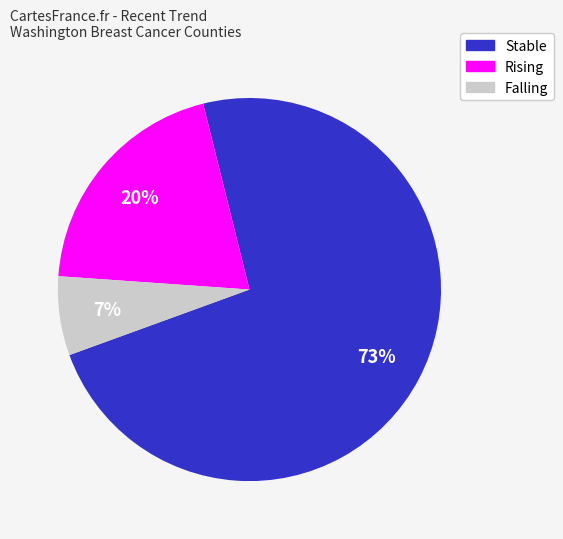

To the nearest percent, what is the average slice percentage?

33%